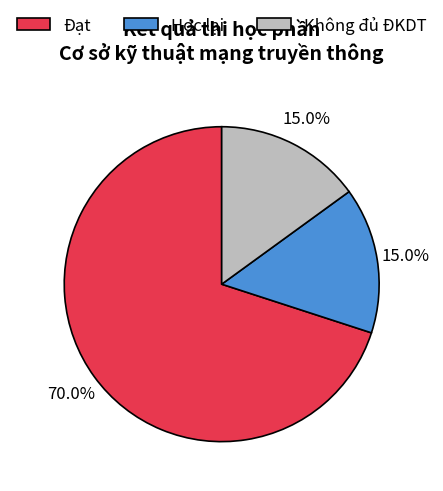

Is there any slice that represents more than half of the pie?

Yes